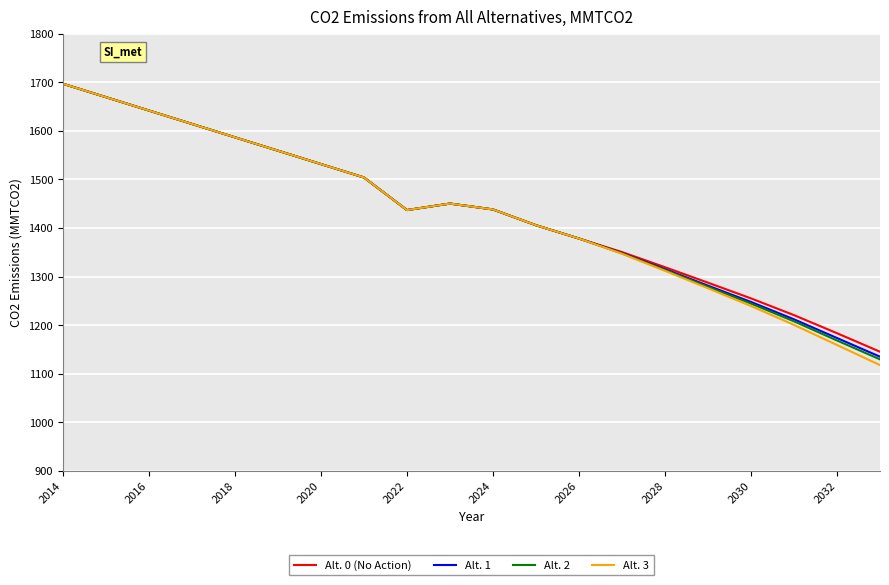

True or false: Alt. 3 has more than 1 interior local peaks.

False